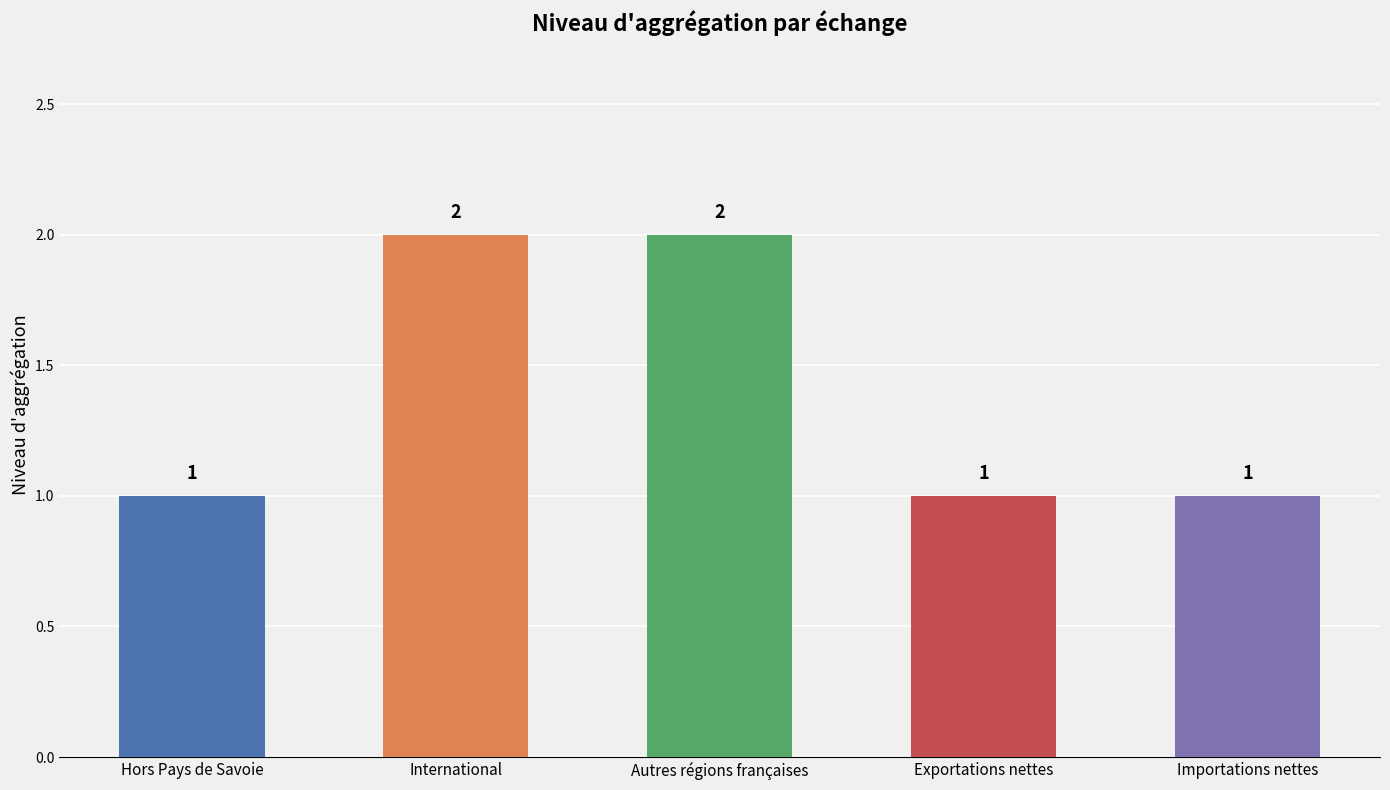

What is the ratio of the value at Importations nettes to the value at International?

0.5